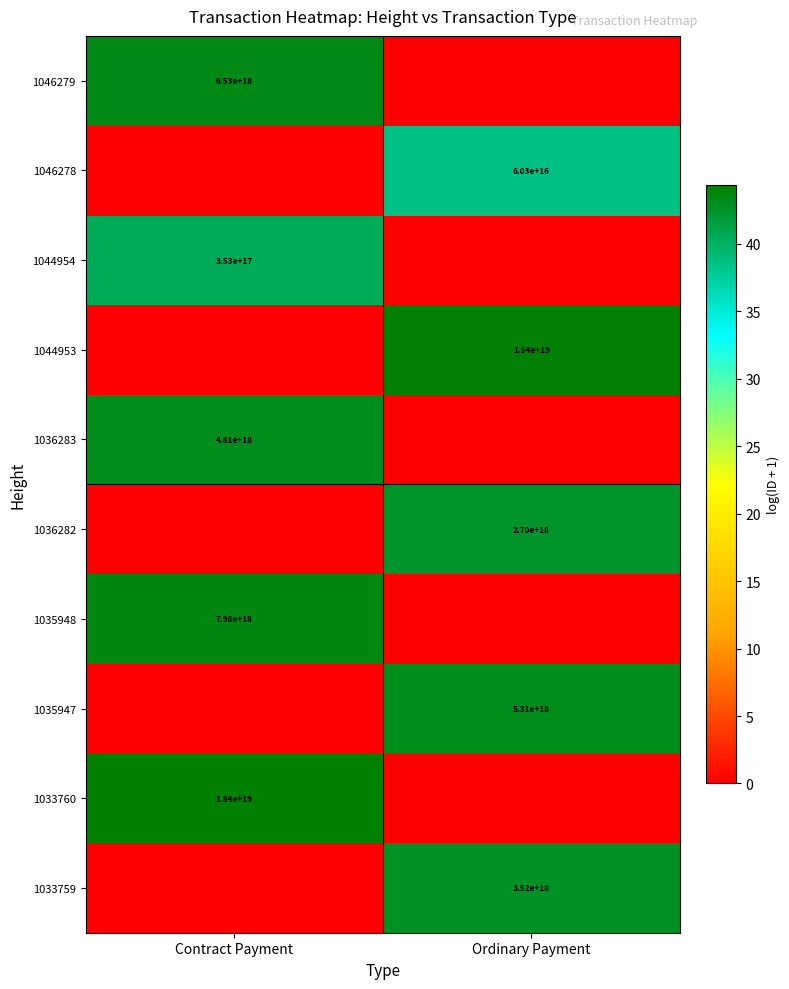

The 1036283 series shows 2610007168936507904 at Contract Payment. True or false?

False